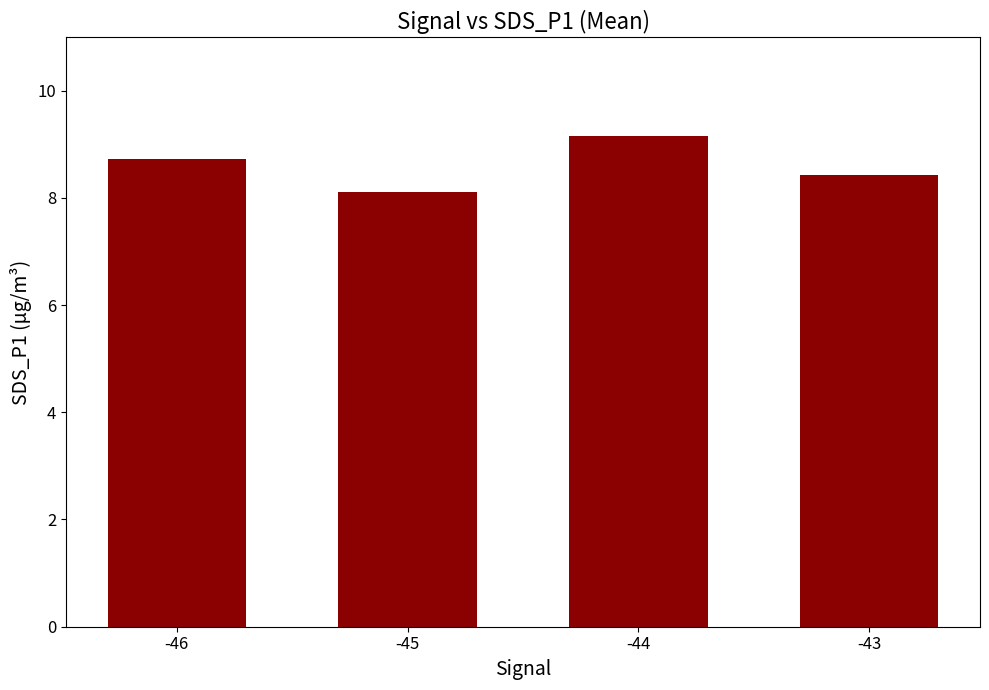

True or false: the data shows 3.9 at -44.

False